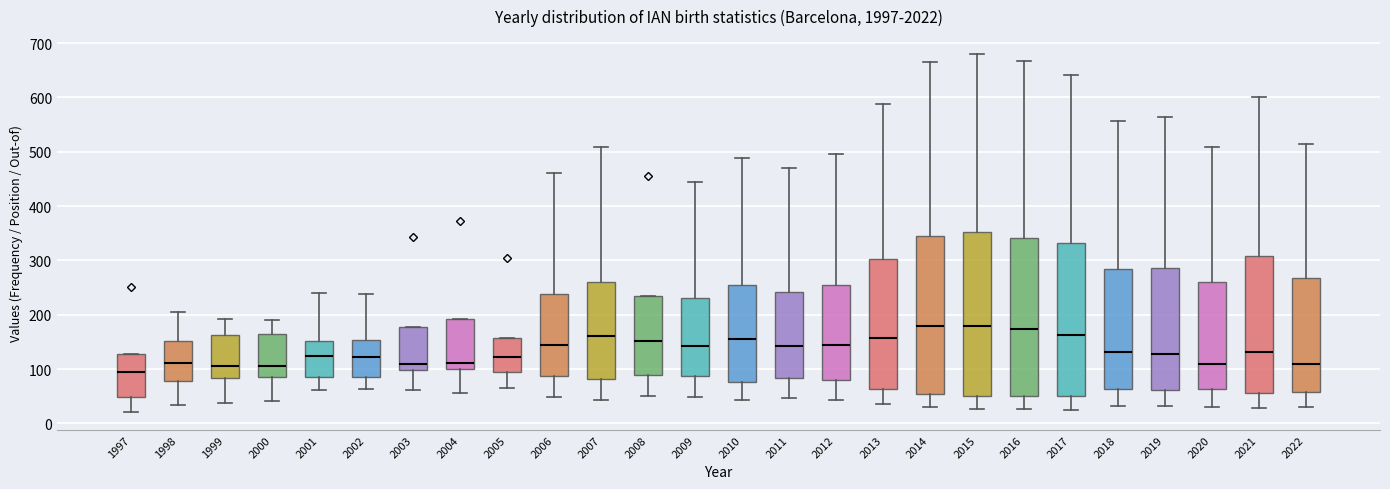

Where does the upper whisker of the box at x = 2016 end on the y-axis? The values are not printed on the chart, so give them approximately, as read against the axis.

670